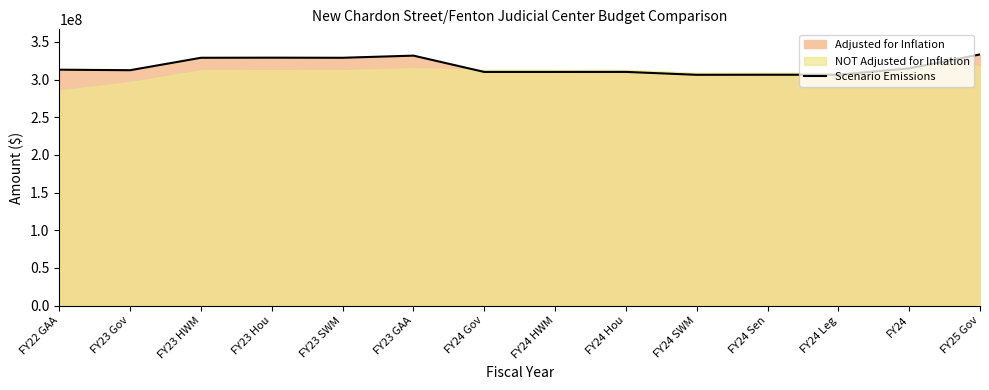

How many lines are shown in the chart?

1